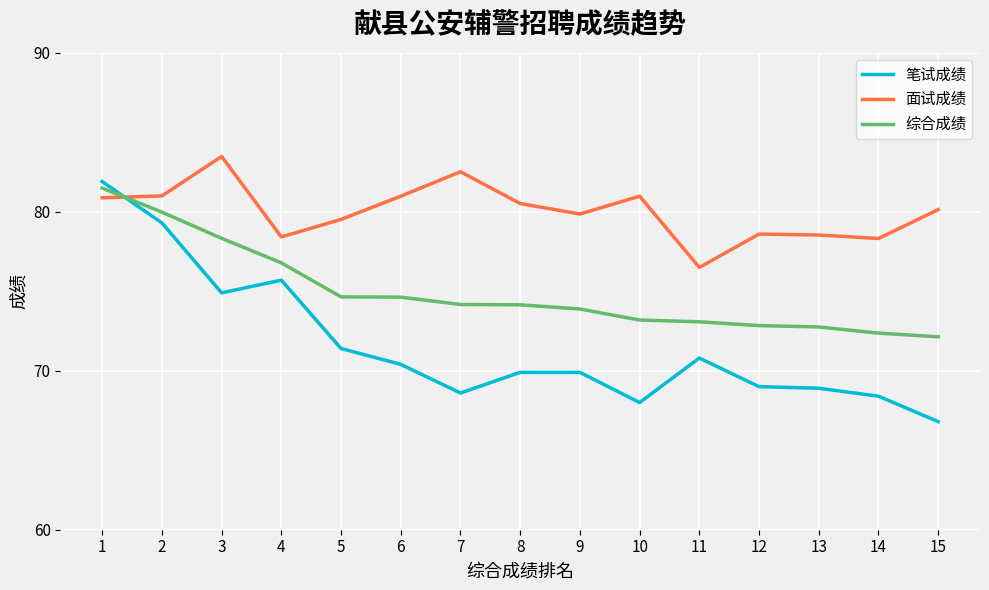

Which category has the highest value in the 综合成绩 series?

1